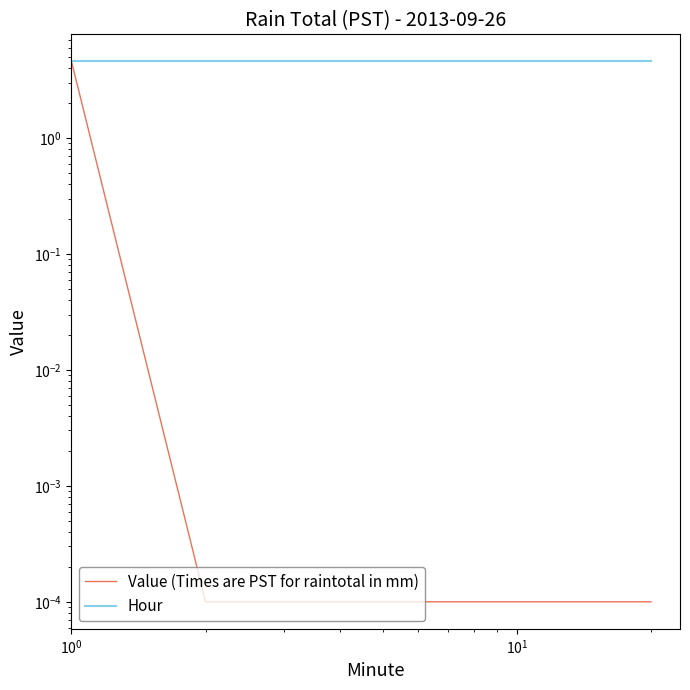

The value of Hour at 9 is 4.6. True or false?

True